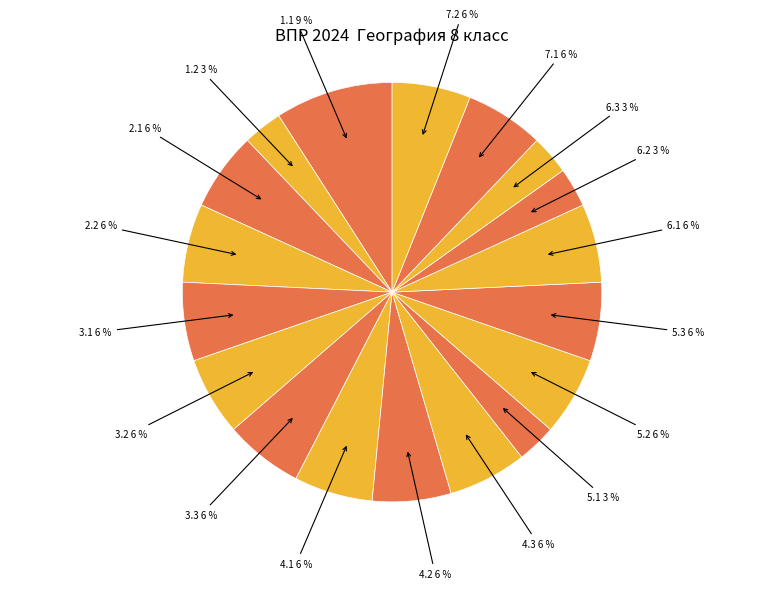

Is it true that 2.1 is 20% of the pie?

False